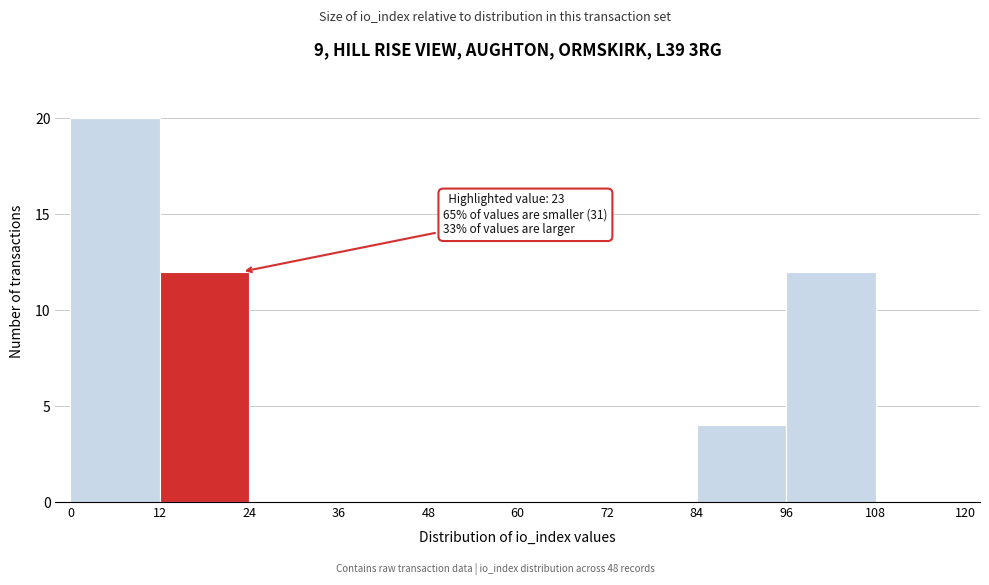

Which range on the x-axis has the tallest bar?

0 to 12